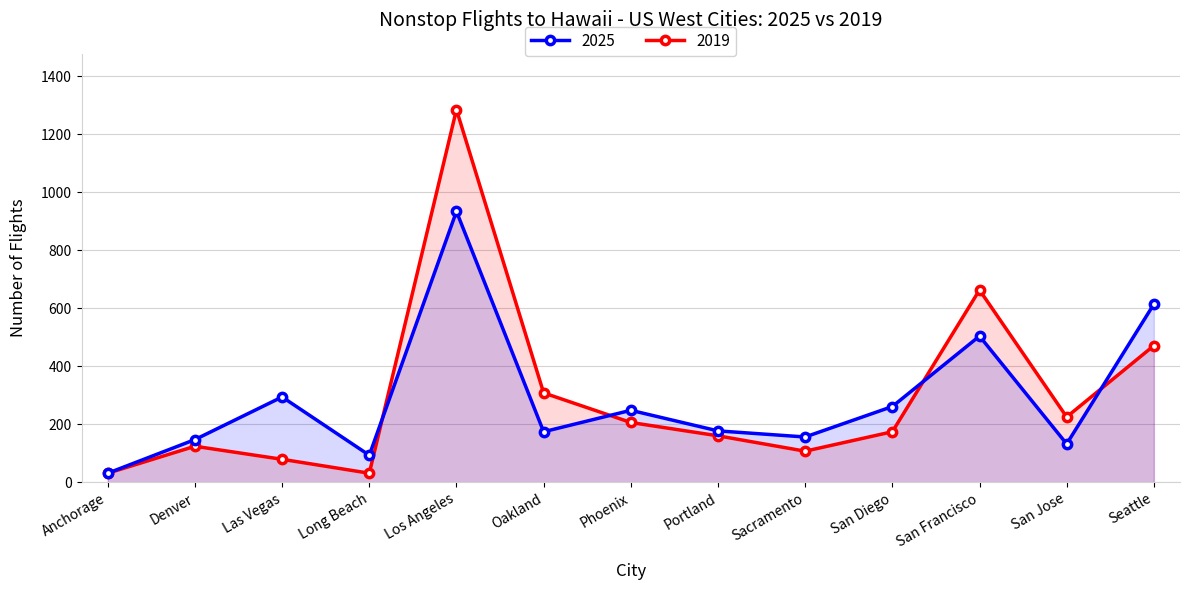

True or false: 2019 has a value of 1894 at Los Angeles.

False